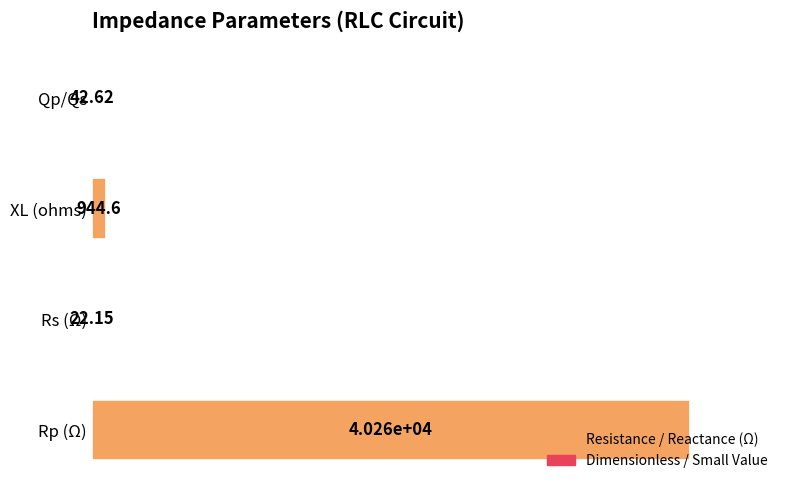

What is the change in value from XL (ohms) to Qp/Qs?

-902.0